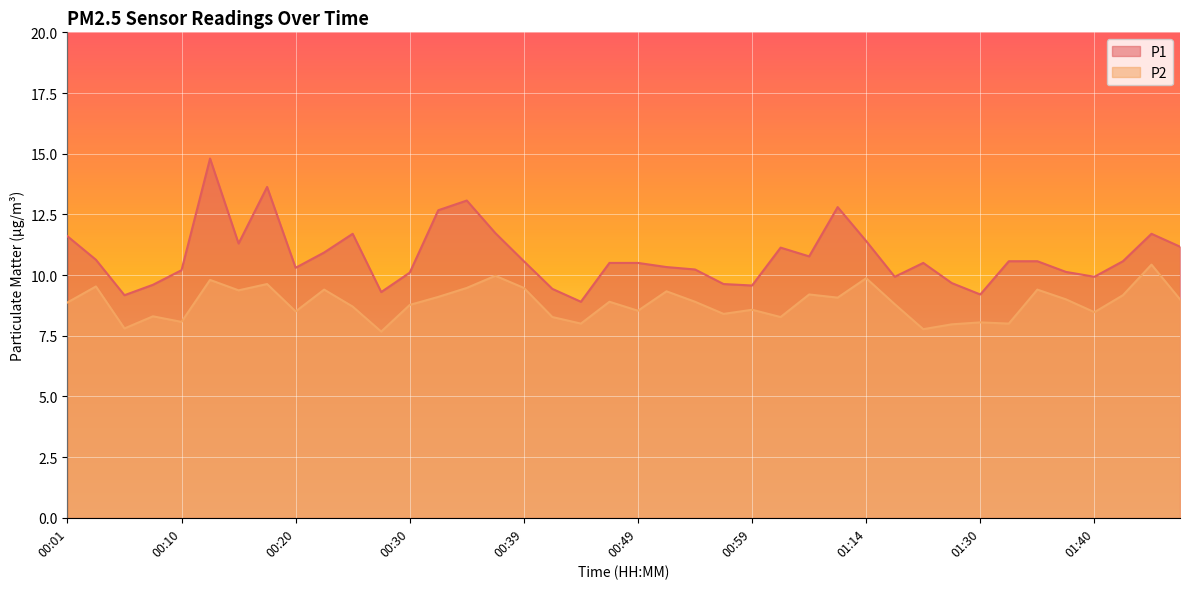

Rank the series at 00:18 from lowest to highest value.

P2, P1